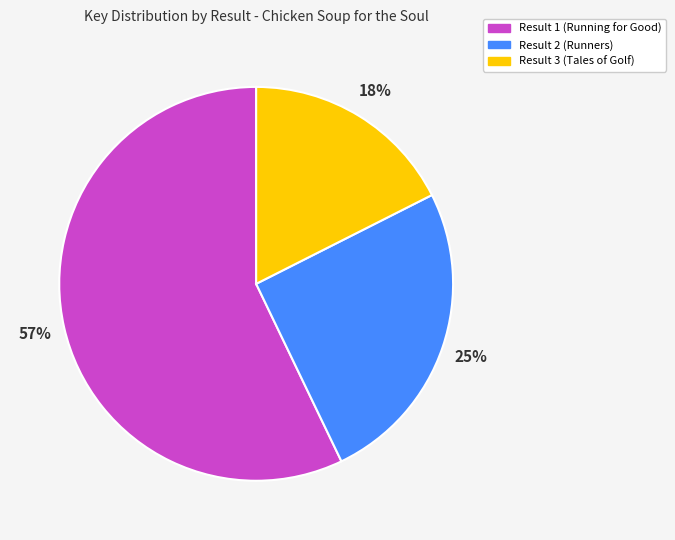

Is the sum of Result 1 (Running for Good) and Result 3 (Tales of Golf) greater than half?

Yes